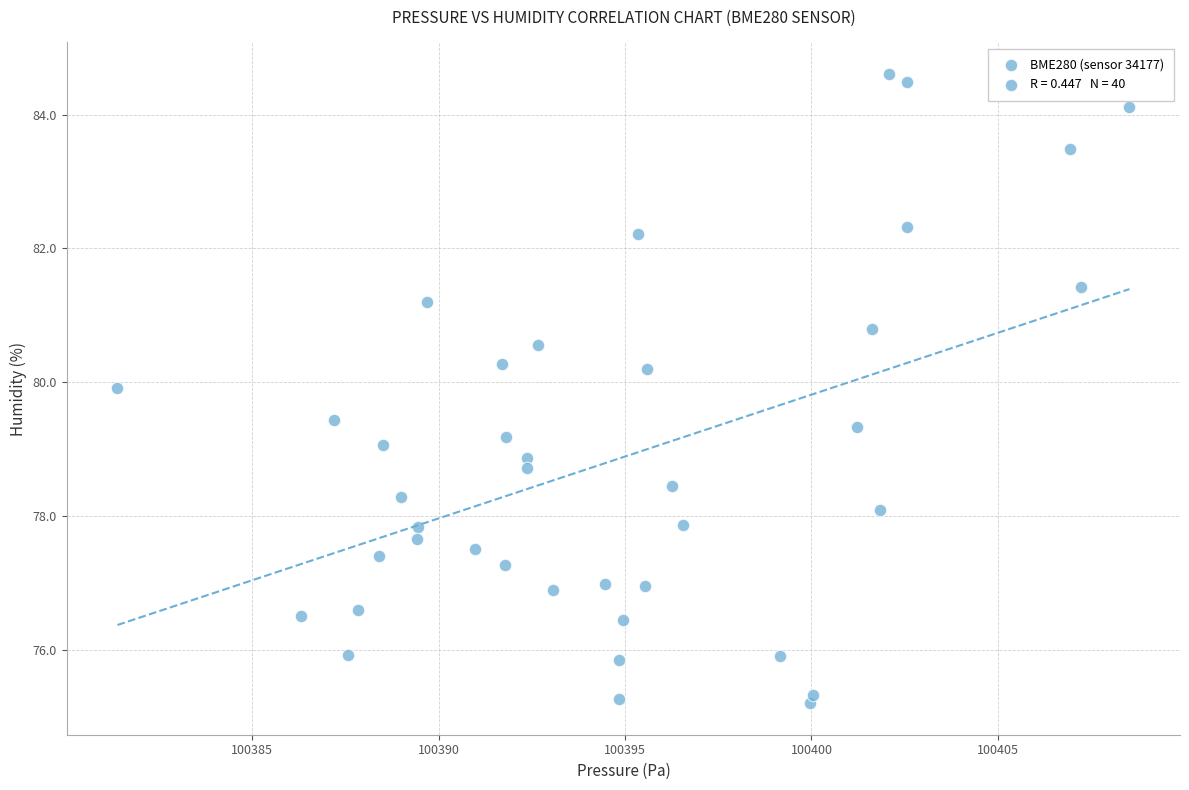

How many data points are displayed?

40